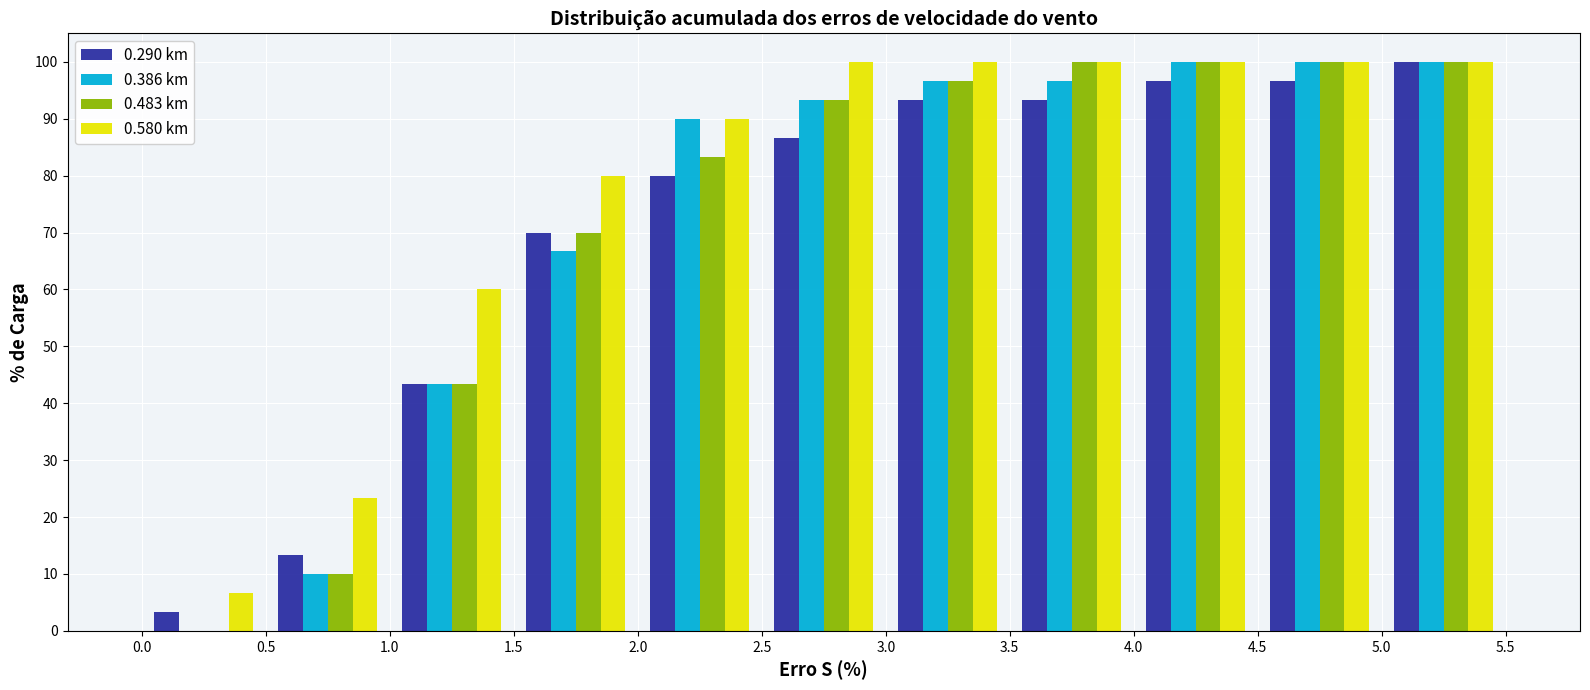

Reading left to right, transcribe this chart: for each range on the x-axis, give the height of each series' bar. The values are not printed on the chart, so give them approximately, as read against the axis.

0.0 to 0.5: 0.290 km=3	0.386 km=0	0.483 km=0	0.580 km=7
0.5 to 1.0: 0.290 km=13	0.386 km=10	0.483 km=10	0.580 km=23
1.0 to 1.5: 0.290 km=43	0.386 km=43	0.483 km=43	0.580 km=60
1.5 to 2.0: 0.290 km=70	0.386 km=67	0.483 km=70	0.580 km=80
2.0 to 2.5: 0.290 km=80	0.386 km=90	0.483 km=83	0.580 km=90
2.5 to 3.0: 0.290 km=87	0.386 km=93	0.483 km=93	0.580 km=100
3.0 to 3.5: 0.290 km=93	0.386 km=97	0.483 km=97	0.580 km=100
3.5 to 4.0: 0.290 km=93	0.386 km=97	0.483 km=100	0.580 km=100
4.0 to 4.5: 0.290 km=97	0.386 km=100	0.483 km=100	0.580 km=100
4.5 to 5.0: 0.290 km=97	0.386 km=100	0.483 km=100	0.580 km=100
5.0 to 5.5: 0.290 km=100	0.386 km=100	0.483 km=100	0.580 km=100